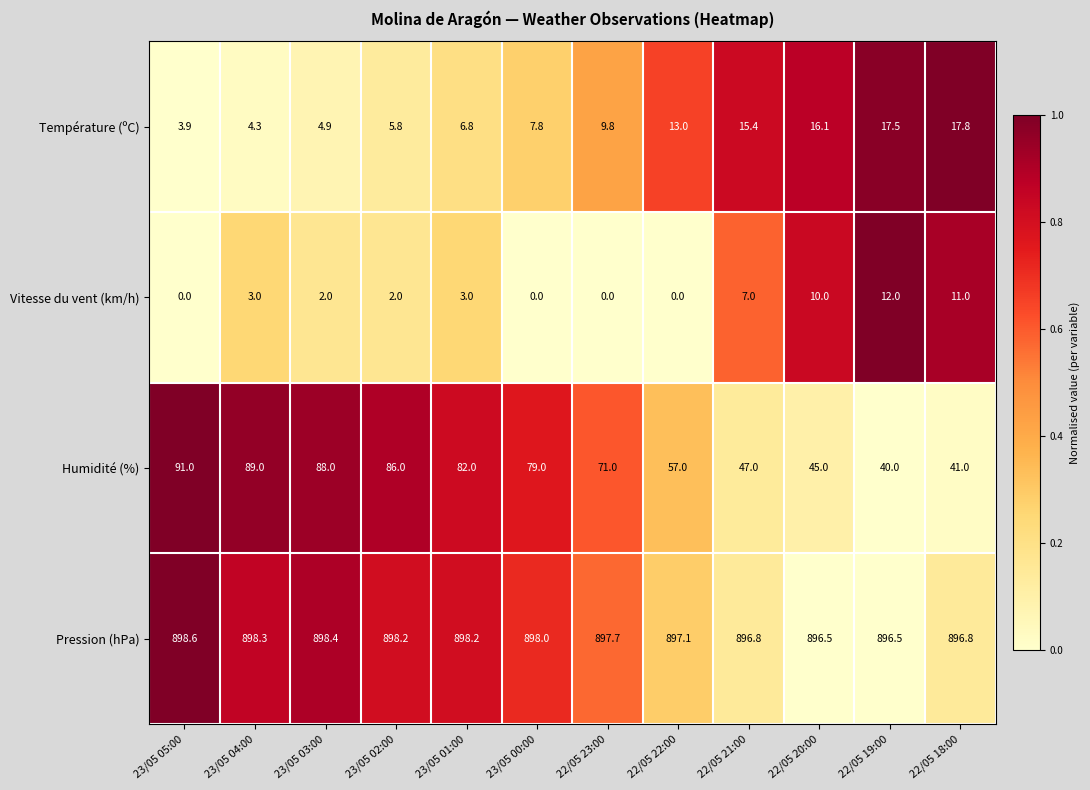

What is the sum of all Température (ºC) values?

123.1